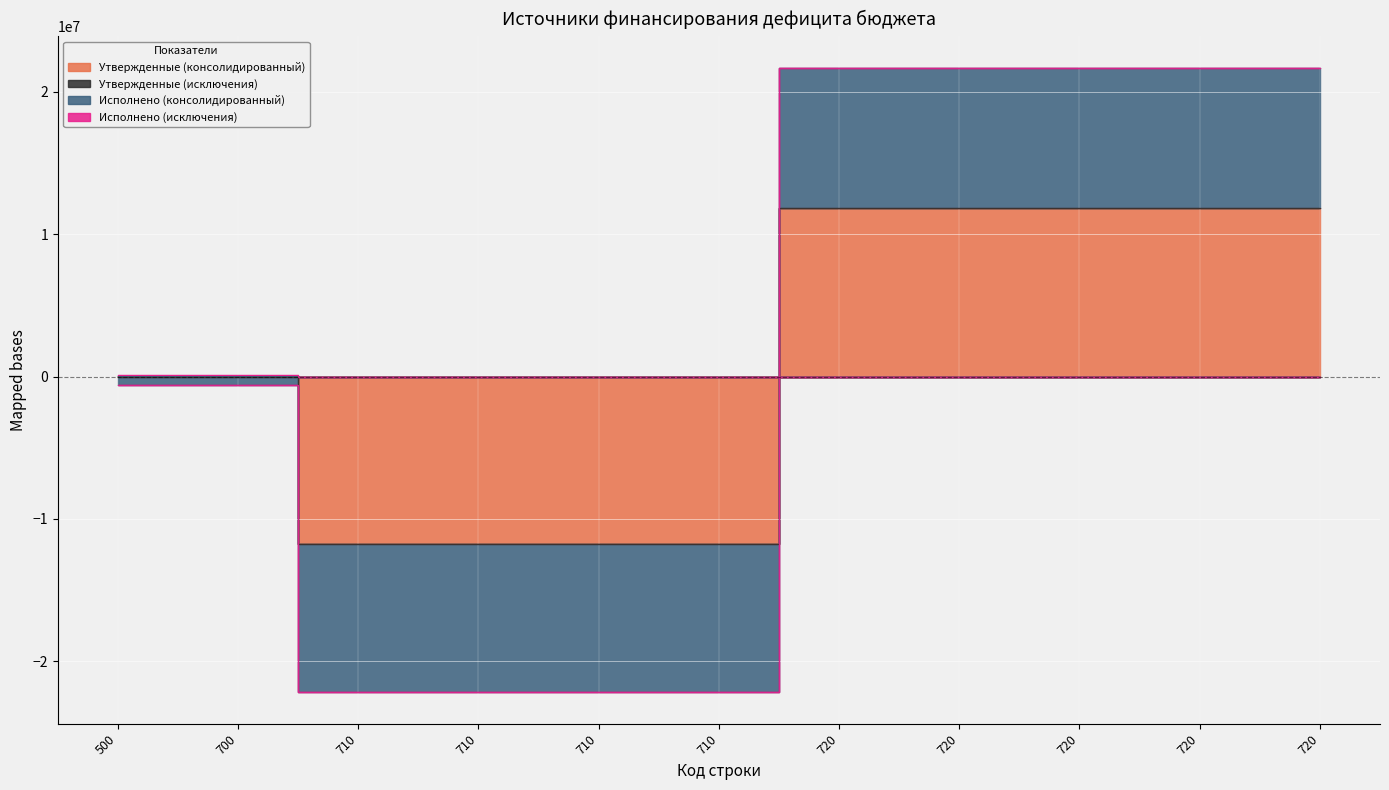

How many lines are shown in the chart?

4